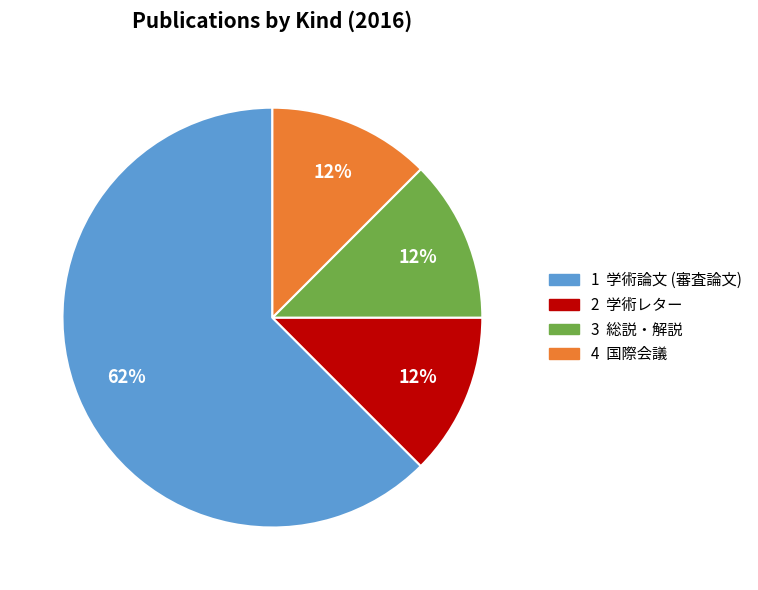

To the nearest percent, what is the average slice percentage?

25%